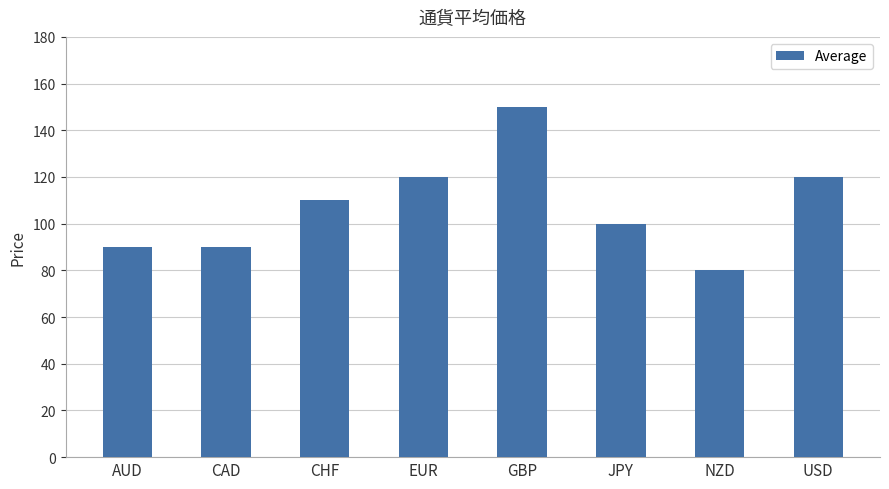

Are the bars grouped side by side (vs. stacked)?

No